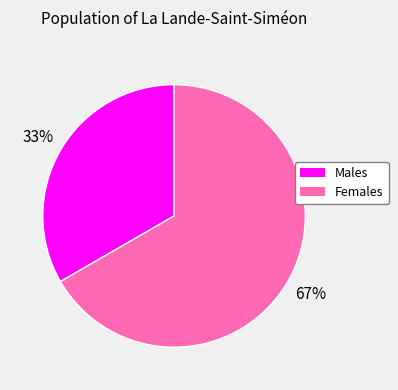

How many segments does this pie chart have?

2